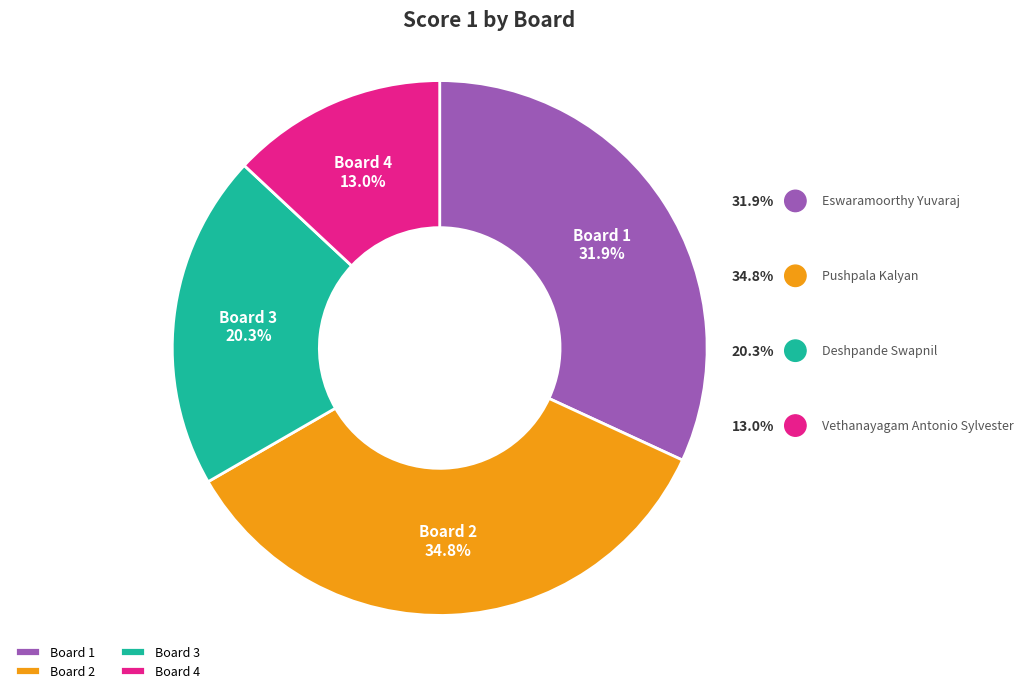

Does Board 4 account for over 50% of the chart?

No